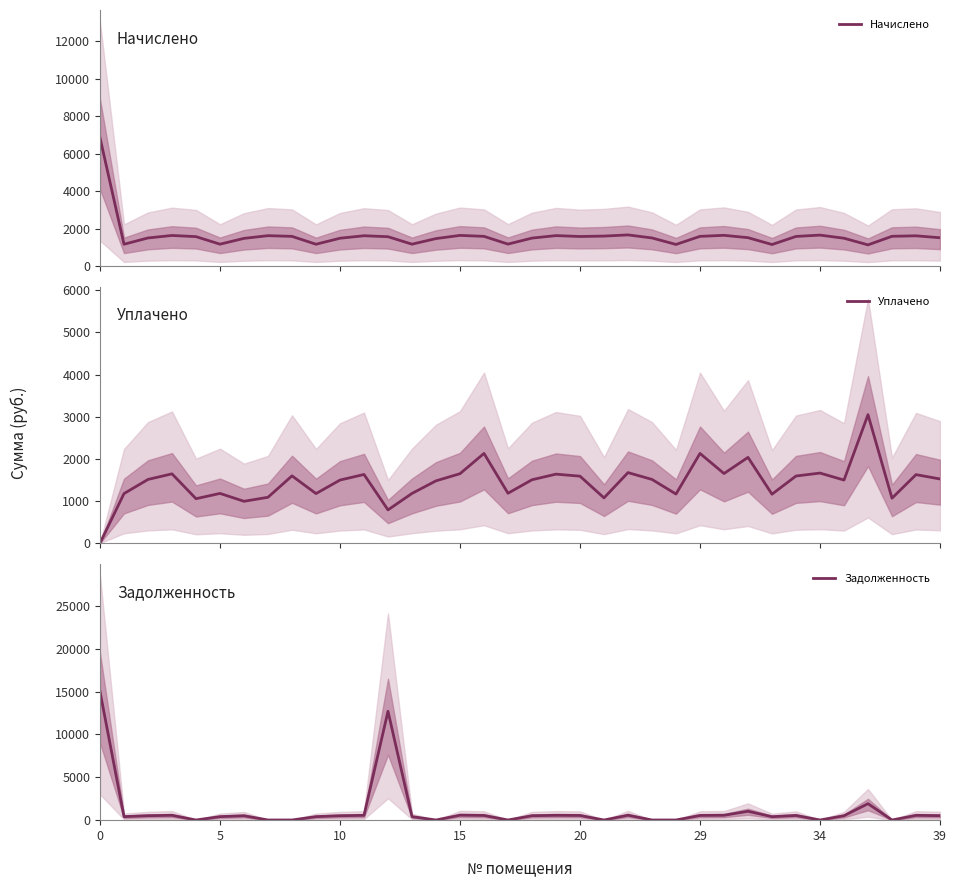

Is it true that Начислено equals 1648.1 at 15?

True